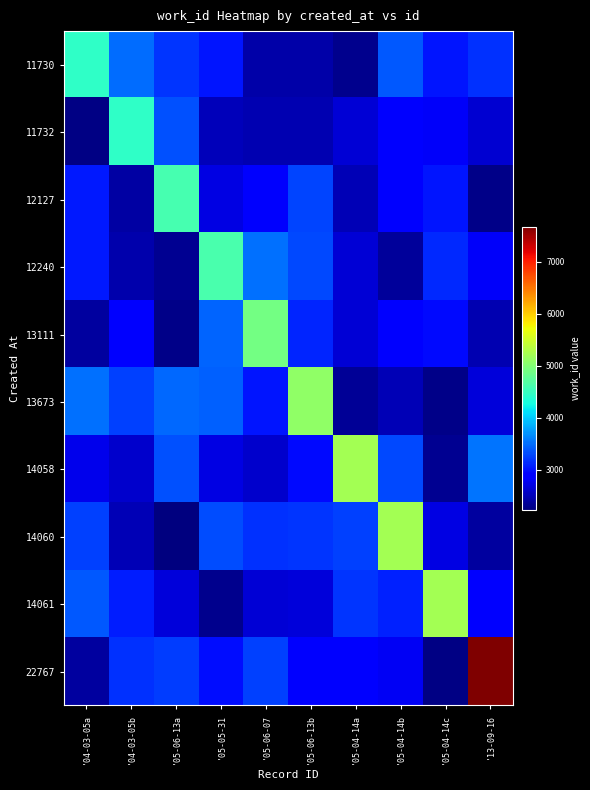

How many data points does each series have?

10